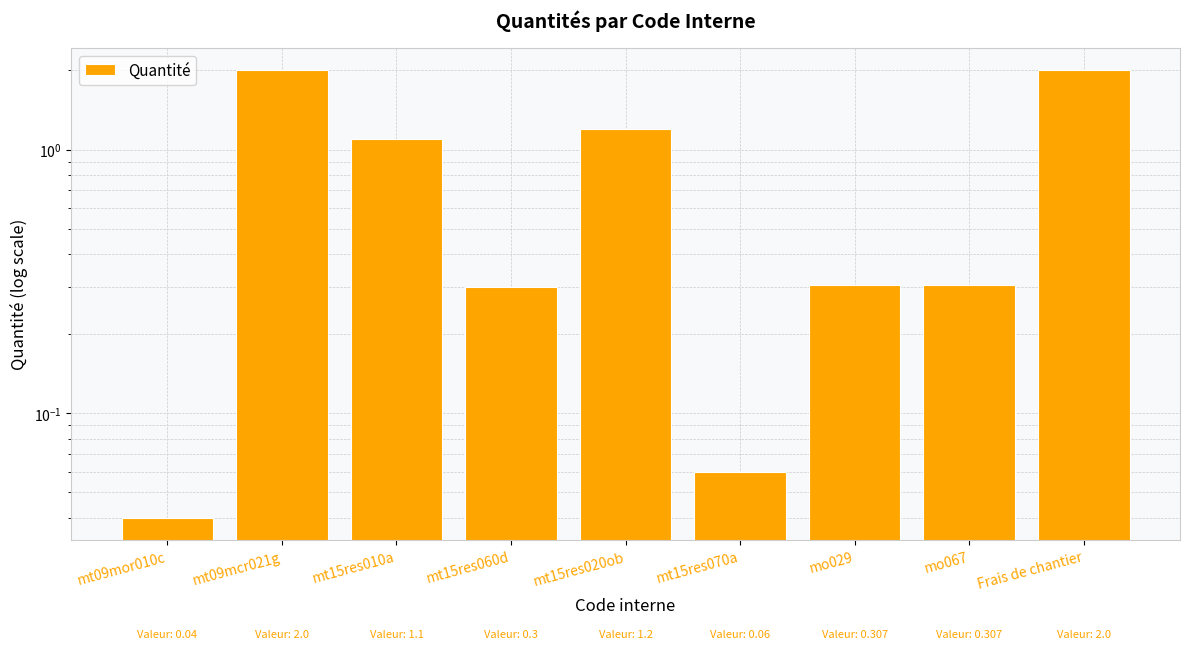

Which category has the highest value across all series?

mt09mcr021g